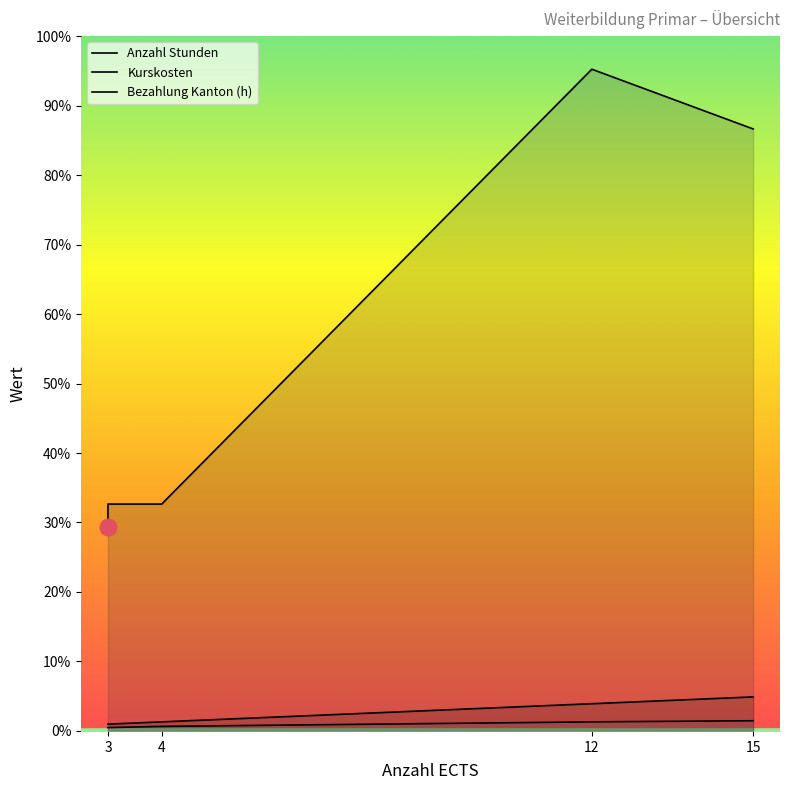

True or false: Bezahlung Kanton (h) has a value of 177 at 15.

False